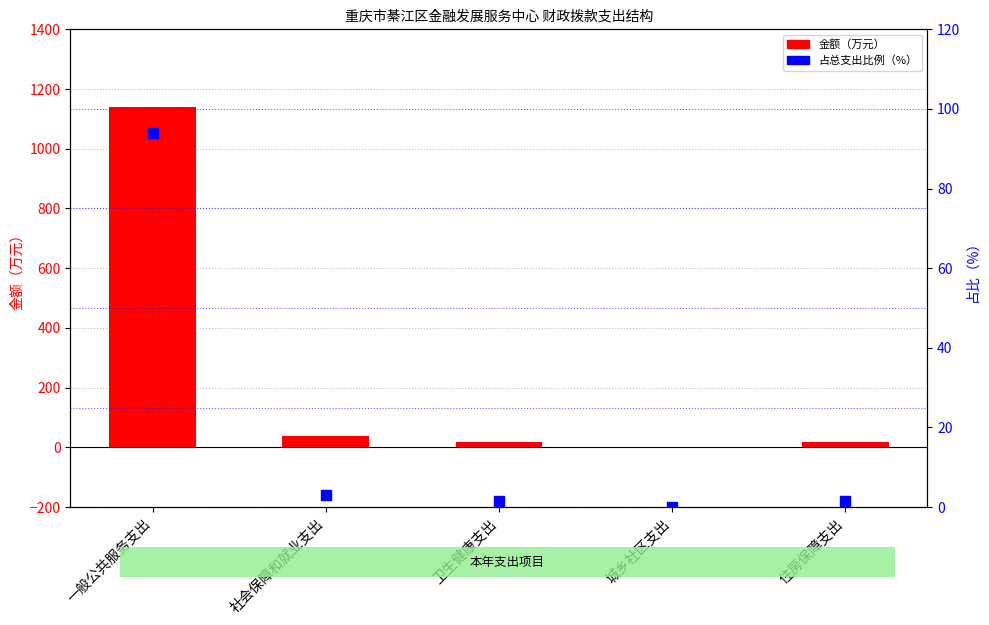

Is the value of 占总支出比例（%） at 社会保障和就业支出 greater than the value of 金额（万元） at 卫生健康支出?

No